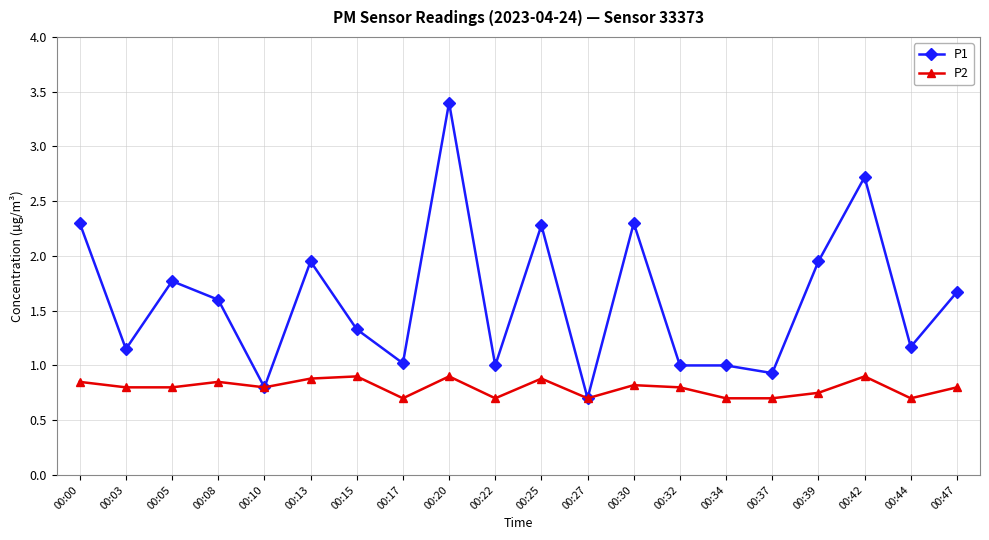

What is the value of the P1 point at the 4th from the left?

1.6